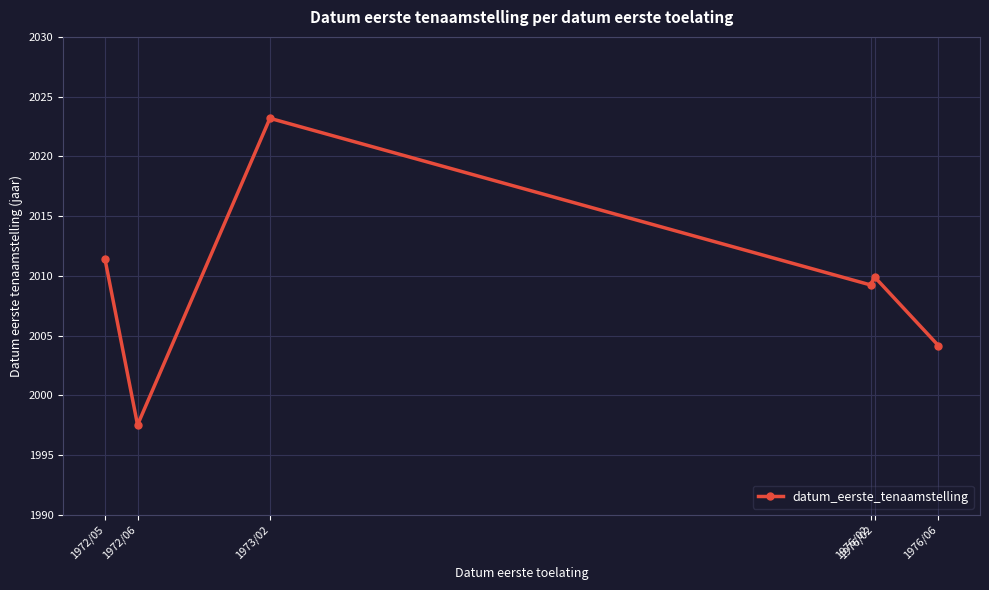

Reading right to left, extract all data points from this chart.

2004.2	2009.9	2009.2	2023.2	1997.5	2011.4